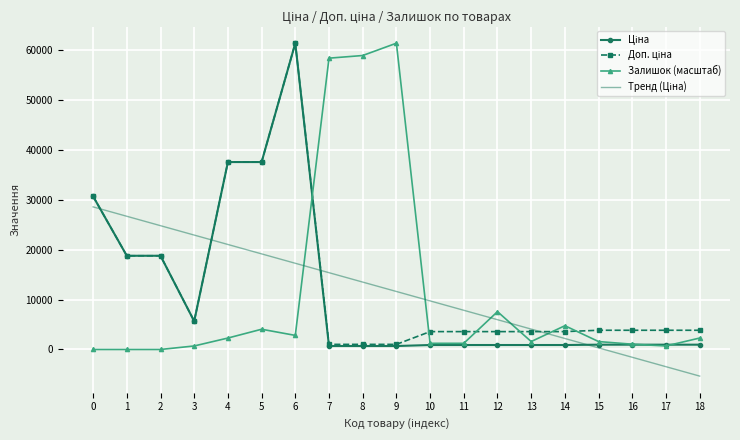

Which series changed the most between 9 and 18?

Залишок (масштаб)